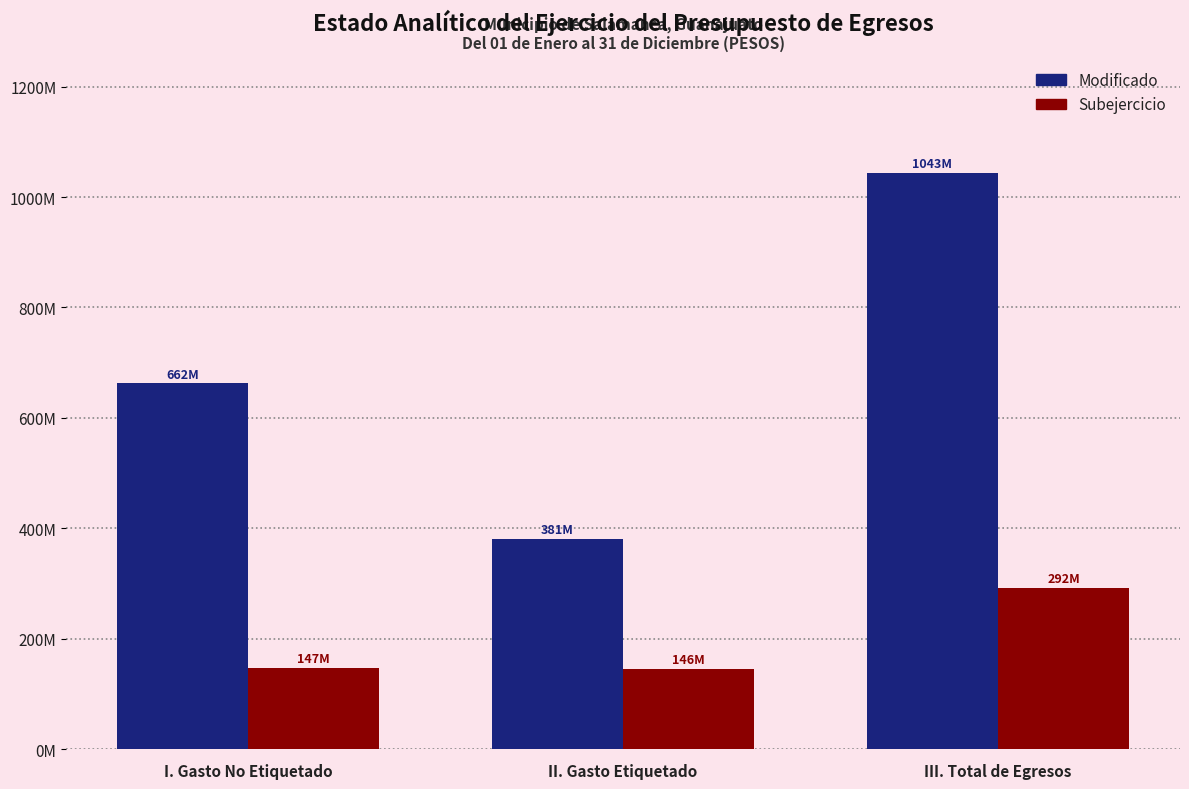

At how many categories does at least one series exceed 739869973?

1